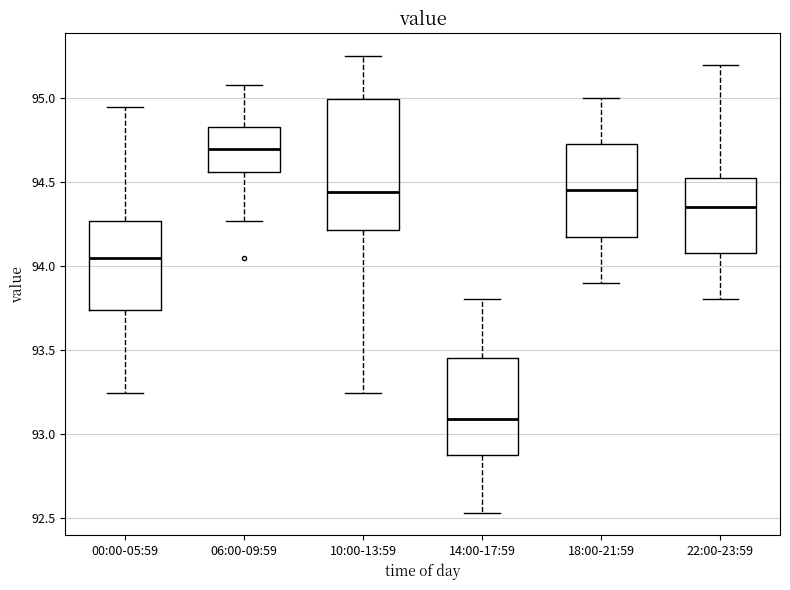

Which box's median line is the highest?

06:00-09:59